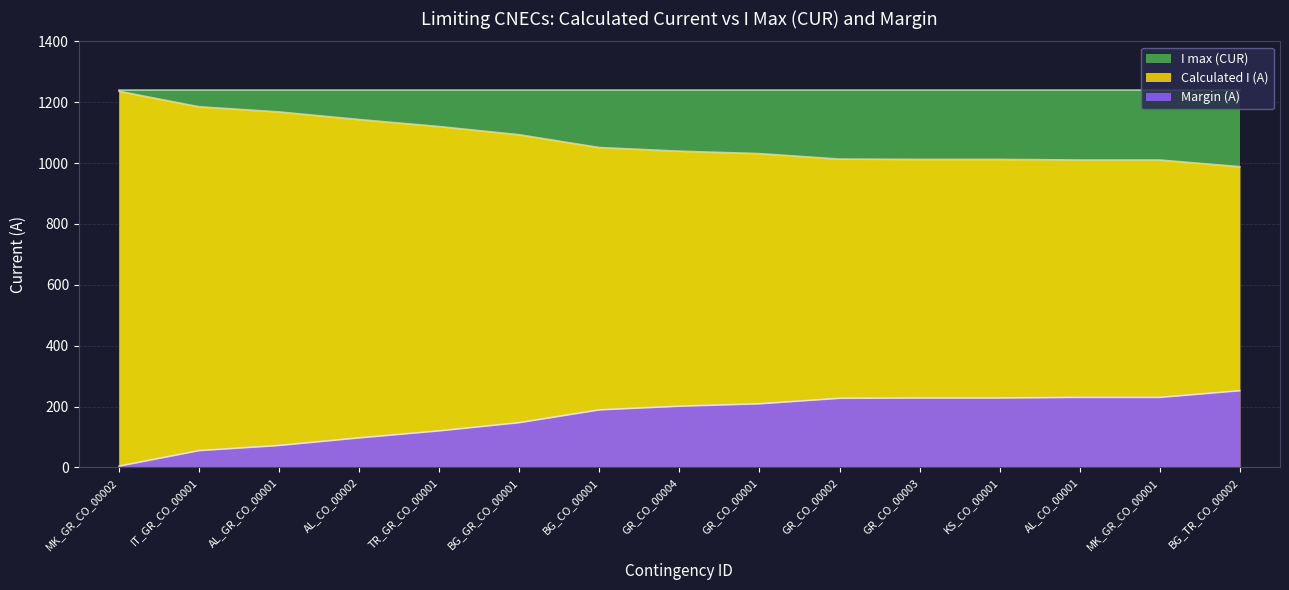

What is the difference between the maximum and minimum values in the Calculated I (A) series?

248